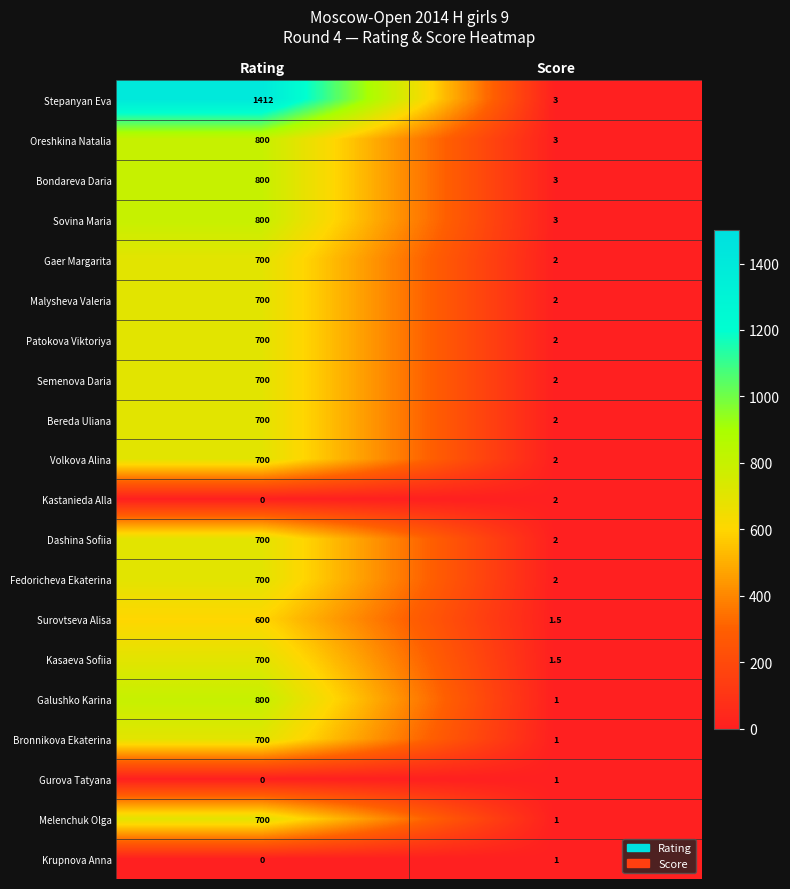

The value of Semenova Daria at Rating is 458.7. True or false?

False